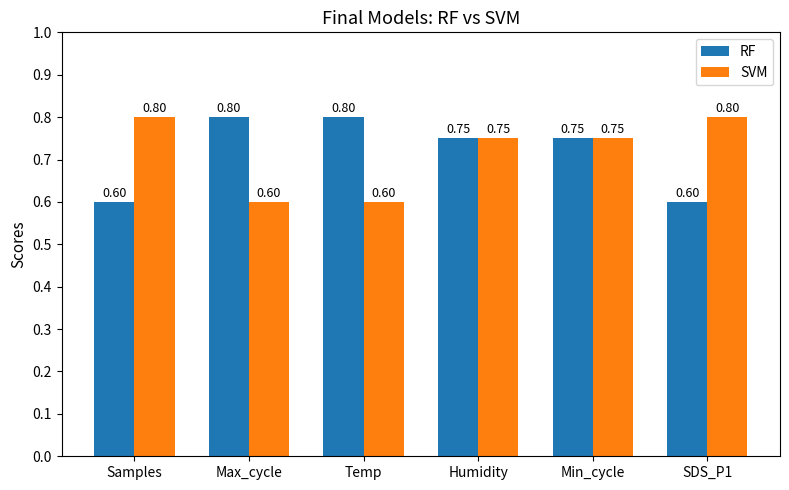

Reading left to right, transcribe all the data shown in this chart.

RF: 0.6	0.8	0.8	0.8	0.8	0.6
SVM: 0.8	0.6	0.6	0.8	0.8	0.8